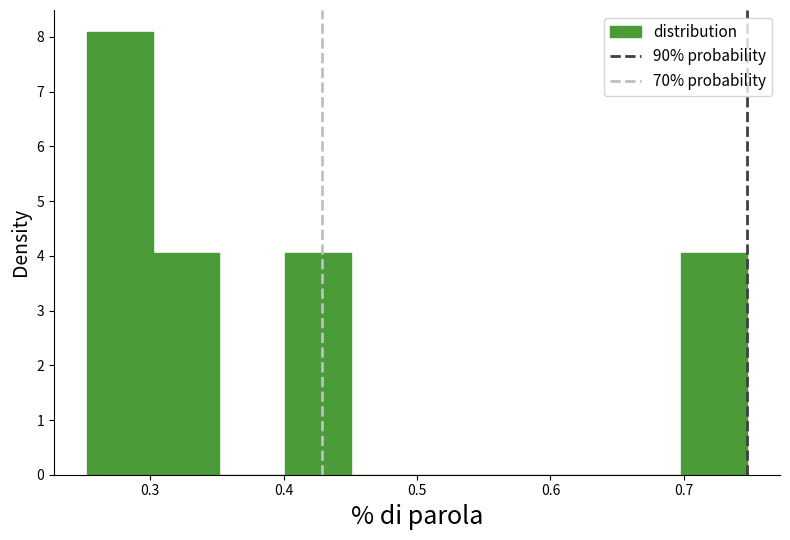

Reading left to right, list every bar in this chart as the range it spans on the x-axis followed by its height. Neither the bar edges nor the heights are printed on the chart, so give them approximately, as read against the axes.

0.25 to 0.30: 8.1
0.30 to 0.35: 4.0
0.35 to 0.40: 0
0.40 to 0.45: 4.0
0.45 to 0.50: 0
0.50 to 0.55: 0
0.55 to 0.60: 0
0.60 to 0.65: 0
0.65 to 0.70: 0
0.70 to 0.75: 4.0